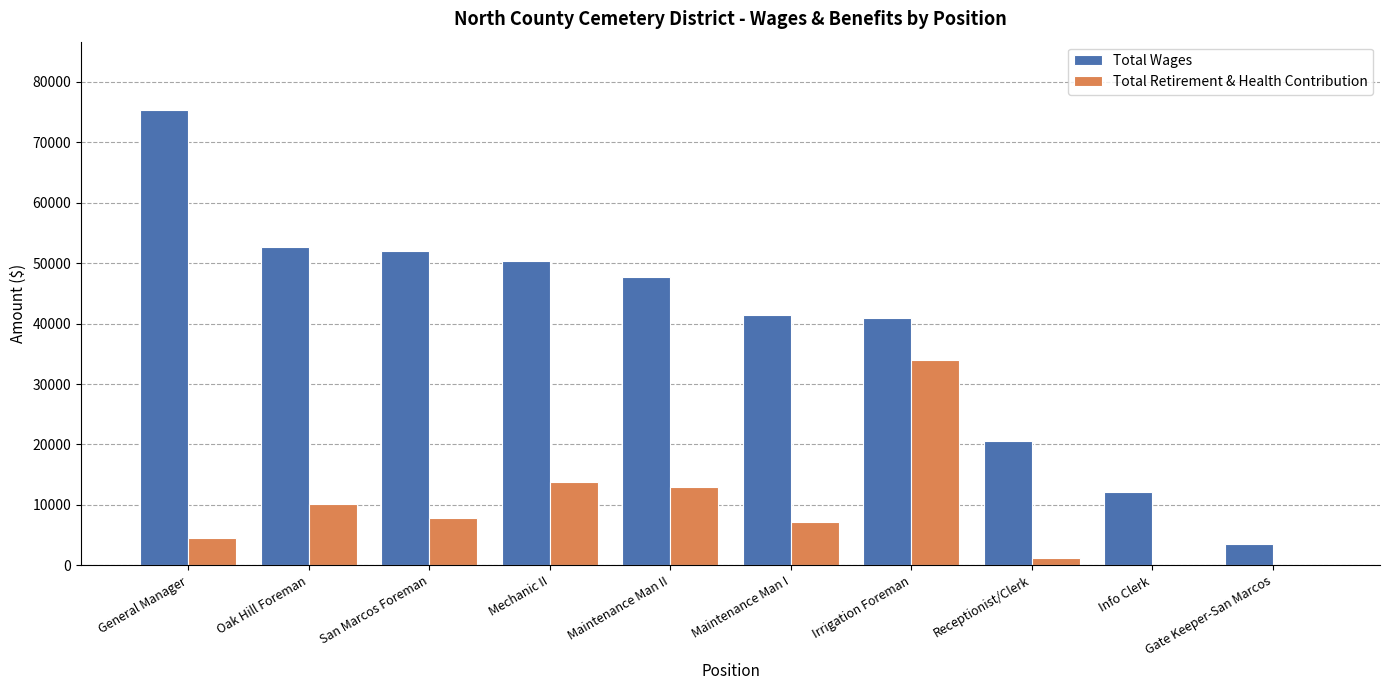

What are all the series names shown in the legend?

Total Wages, Total Retirement & Health Contribution